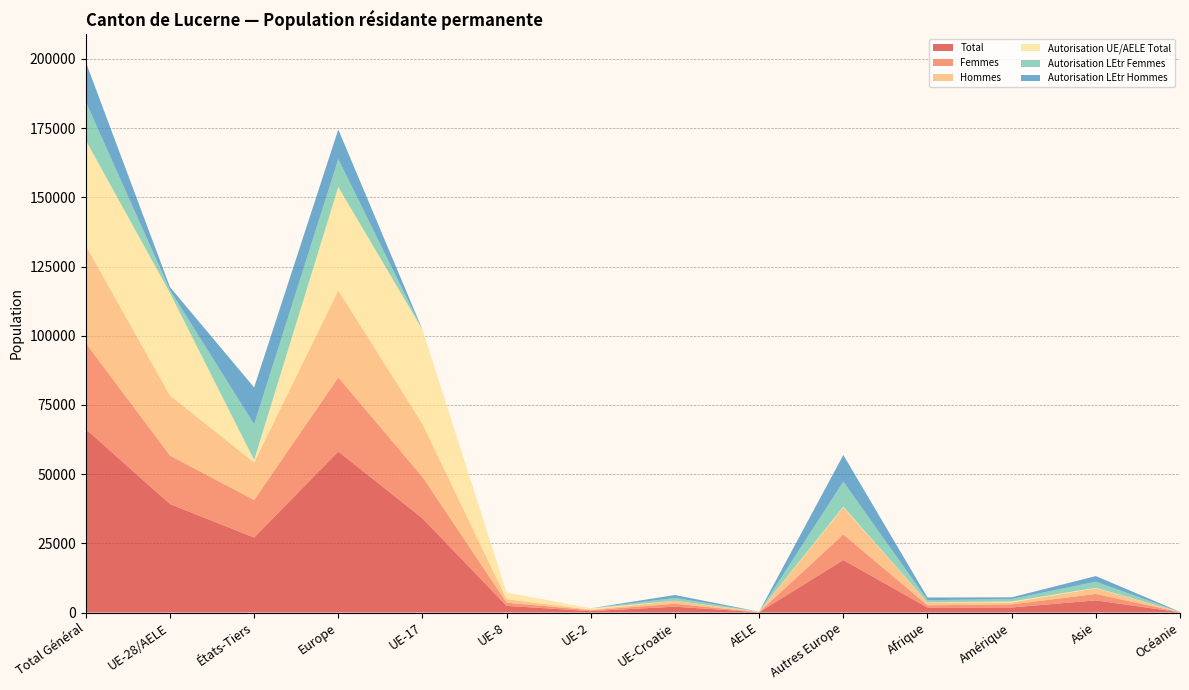

Reading right to left, list all the values displayed in this chart.

Total: Océanie=85	Asie=4392	Amérique=1829	Afrique=1811	Autres Europe=18974	AELE=103	UE-Croatie=2109	UE-2=512	UE-8=2406	UE-17=34067	Europe=58171	États-Tiers=27105	UE-28/AELE=39197	Total Général=66302
Femmes: Océanie=36	Asie=2325	Amérique=1125	Afrique=802	Autres Europe=9246	AELE=61	UE-Croatie=1049	UE-2=306	UE-8=1159	UE-17=14931	Europe=26752	États-Tiers=13537	UE-28/AELE=17506	Total Général=31043
Hommes: Océanie=49	Asie=2067	Amérique=704	Afrique=1009	Autres Europe=9728	AELE=42	UE-Croatie=1060	UE-2=206	UE-8=1247	UE-17=19136	Europe=31419	États-Tiers=13568	UE-28/AELE=21691	Total Général=35259
Autorisation UE/AELE Total: Océanie=15	Asie=152	Amérique=347	Afrique=70	Autres Europe=303	AELE=103	UE-Croatie=28	UE-2=512	UE-8=2406	UE-17=34067	Europe=37419	États-Tiers=887	UE-28/AELE=37116	Total Général=38003
Autorisation LEtr Femmes: Océanie=27	Asie=2214	Amérique=874	Afrique=766	Autres Europe=9032	AELE=0	UE-Croatie=1031	UE-2=0	UE-8=0	UE-17=0	Europe=10063	États-Tiers=12916	UE-28/AELE=1031	Total Général=13947
Autorisation LEtr Hommes: Océanie=43	Asie=2026	Amérique=608	Afrique=975	Autres Europe=9639	AELE=0	UE-Croatie=1050	UE-2=0	UE-8=0	UE-17=0	Europe=10689	États-Tiers=13302	UE-28/AELE=1050	Total Général=14352